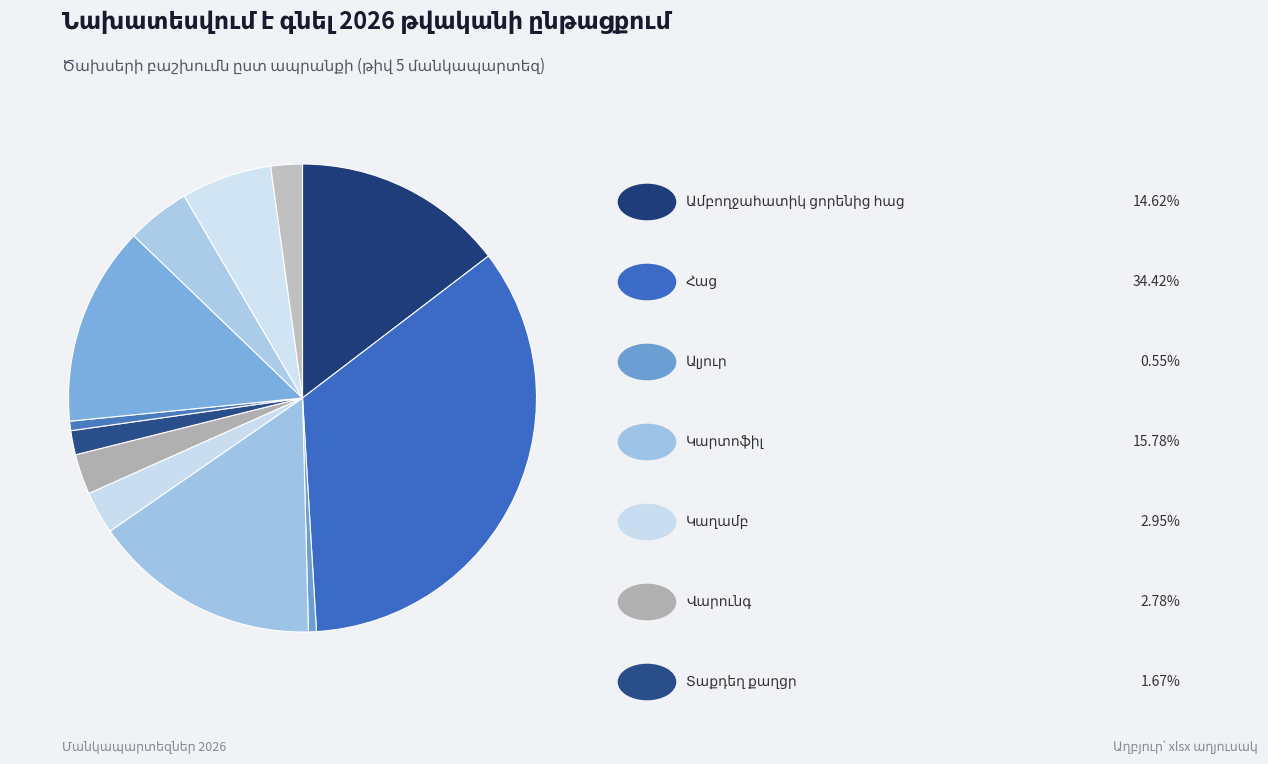

How many segments does this pie chart have?

12